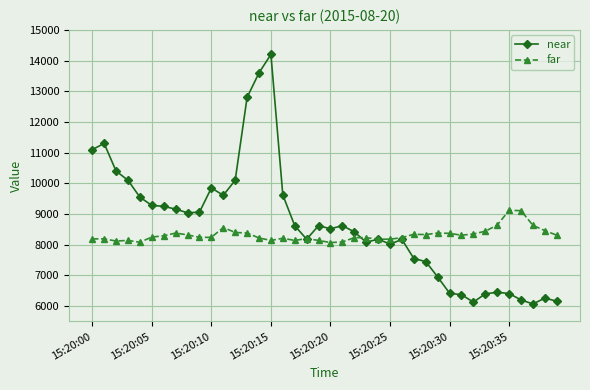

Which series has the largest total across all categories?

near